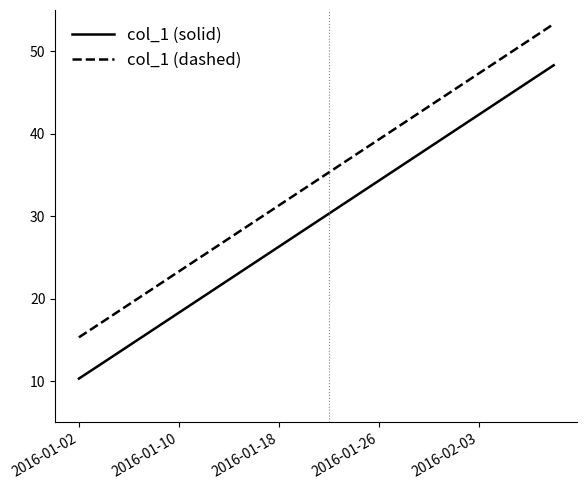

Is this an area chart (filled region under the line)?

No